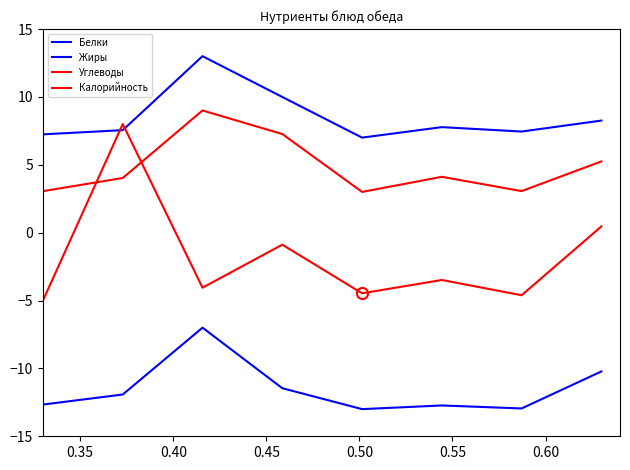

Is this an area chart (filled region under the line)?

No